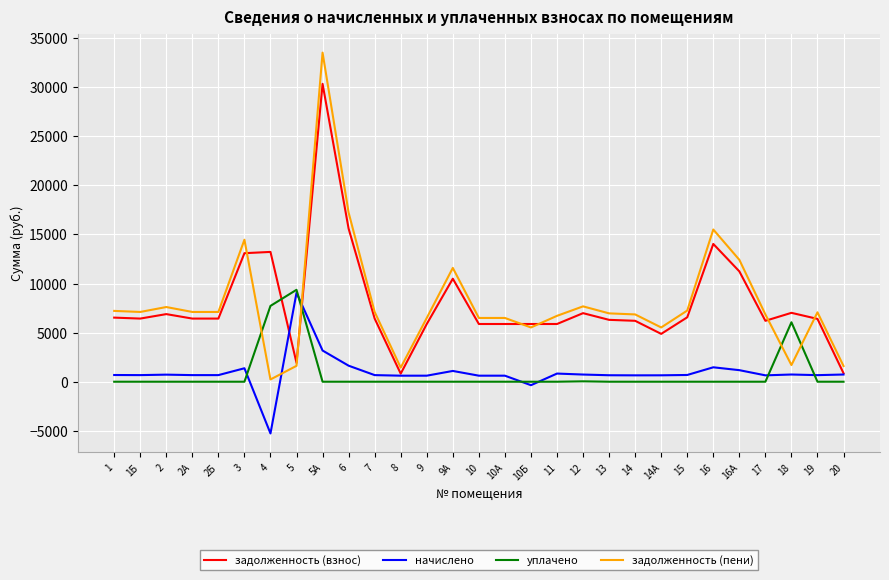

Which series changed the most between 15 and 16А?

задолженность (пени)